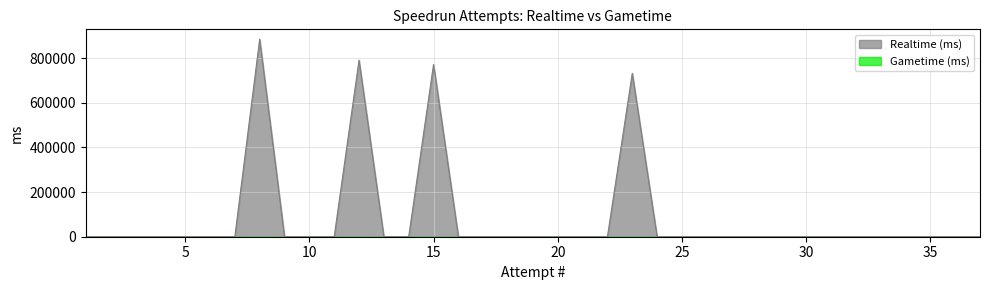

How many values are above zero?

4